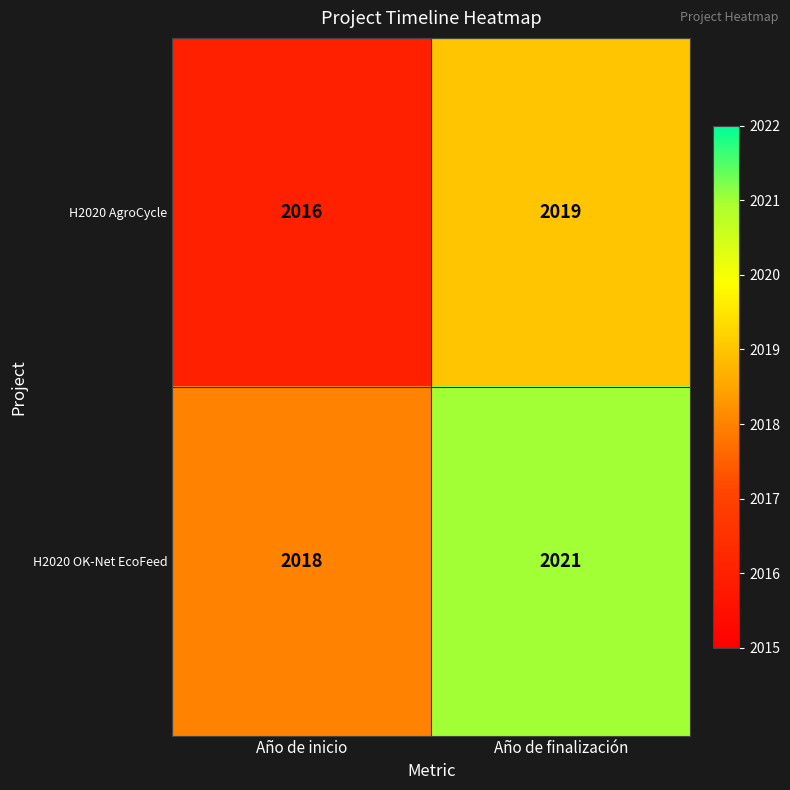

List the series in order of their overall mean, highest first.

H2020 OK-Net EcoFeed, H2020 AgroCycle